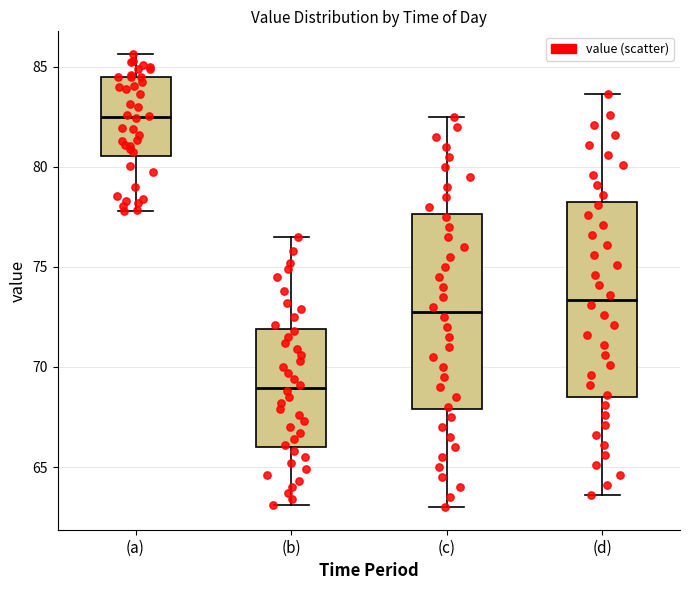

Which box's median line is the highest?

(a)